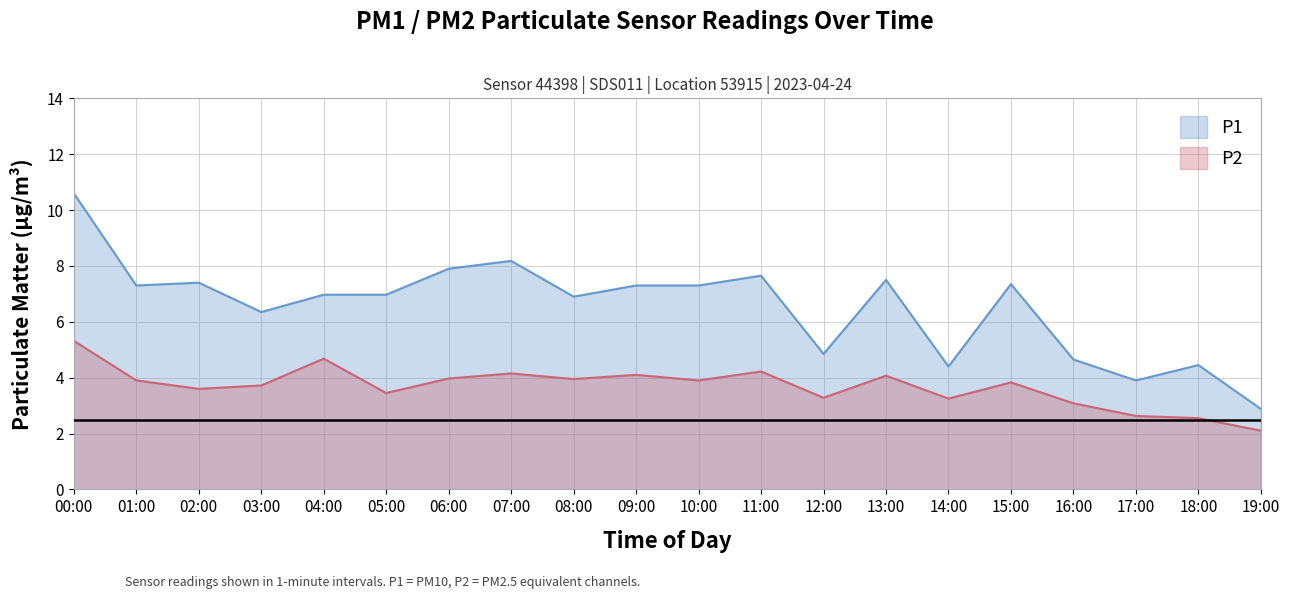

What are all the series names shown in the legend?

P1, P2